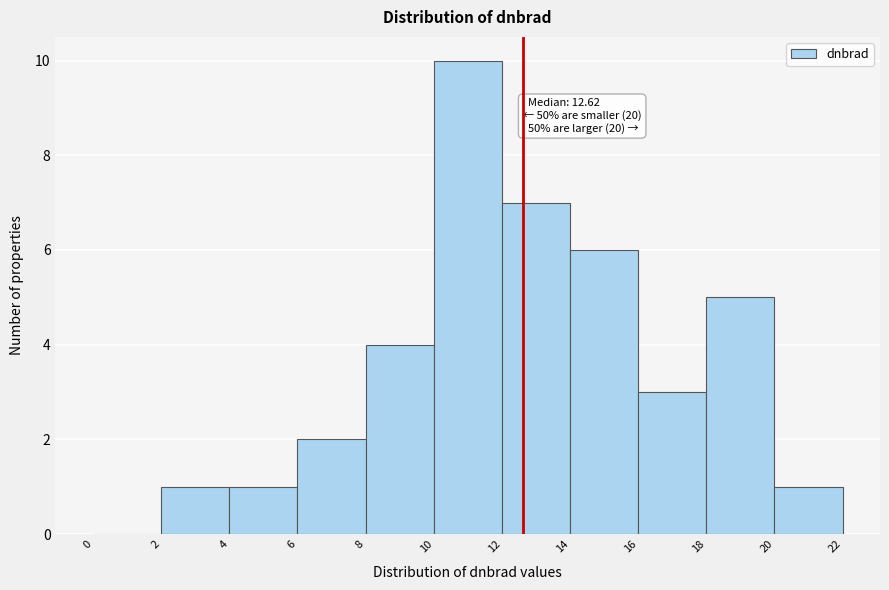

Over which range of the x-axis is the bar tallest?

10 to 12